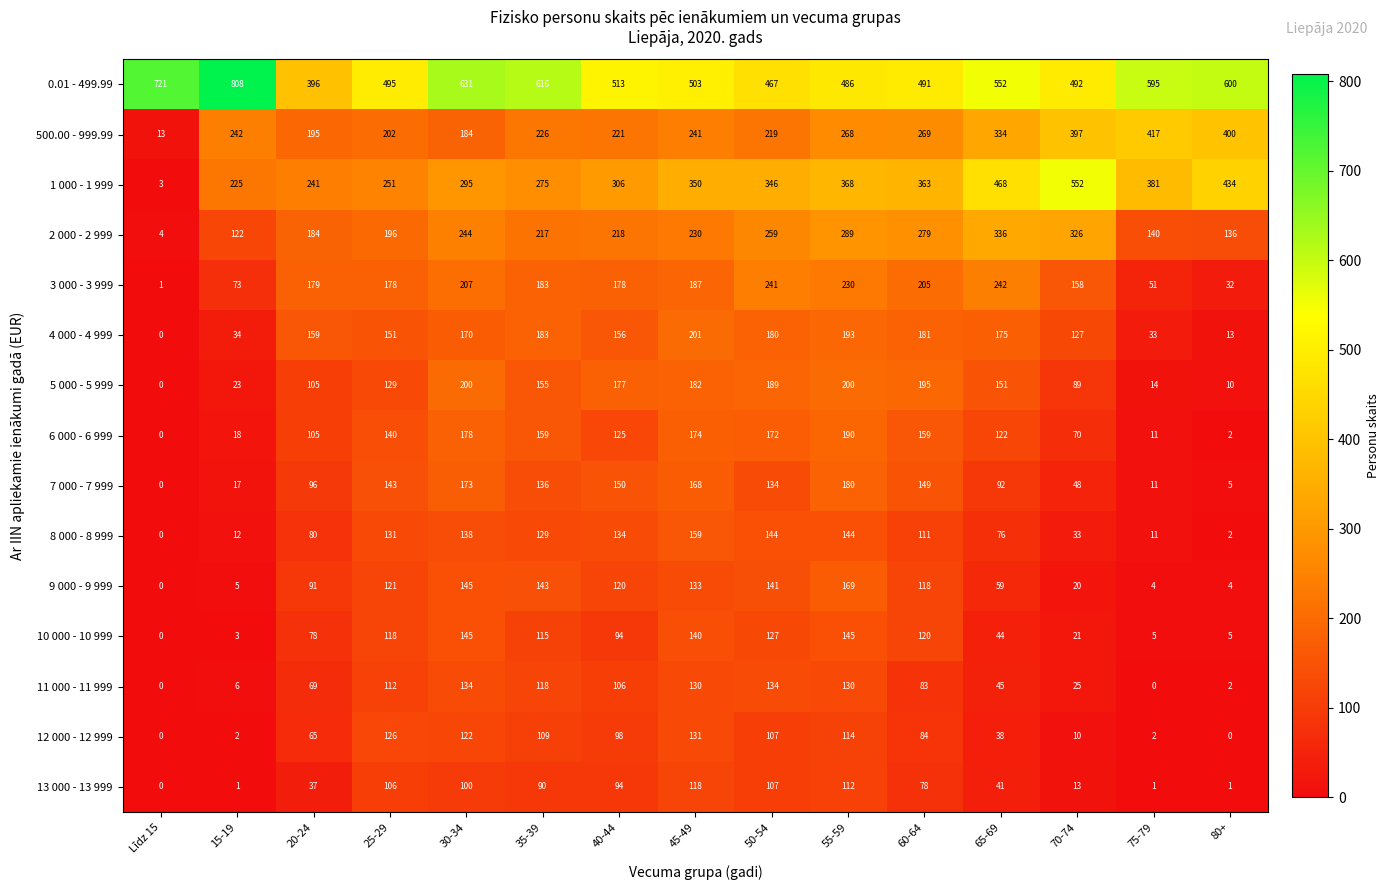

What is the difference between the second highest and minimum values in the 9 000 - 9 999 series?

145